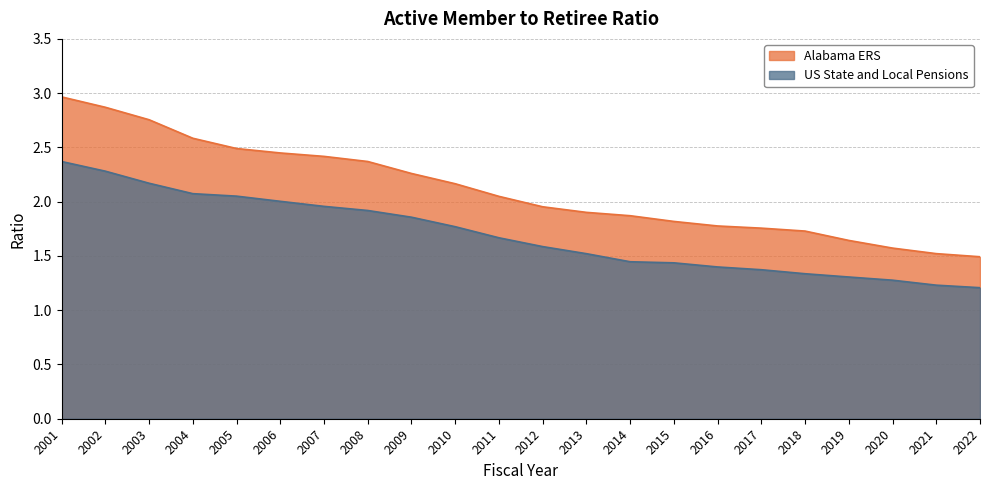

What is the value of the Alabama ERS point at the 14th from the left?

1.9